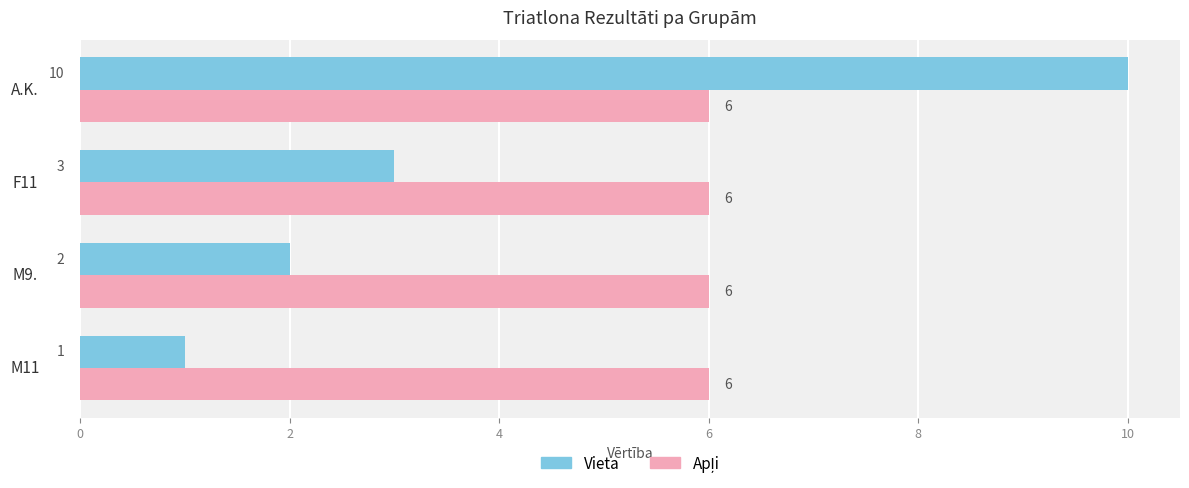

What is the difference between the highest and lowest values at M11?

5